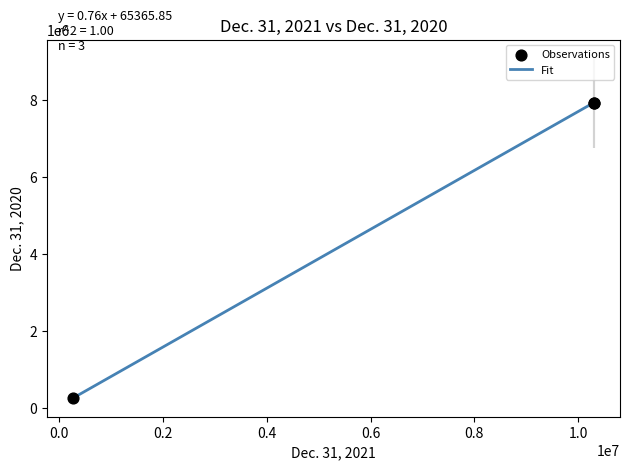

What is the maximum value shown in the chart?

7926137.0